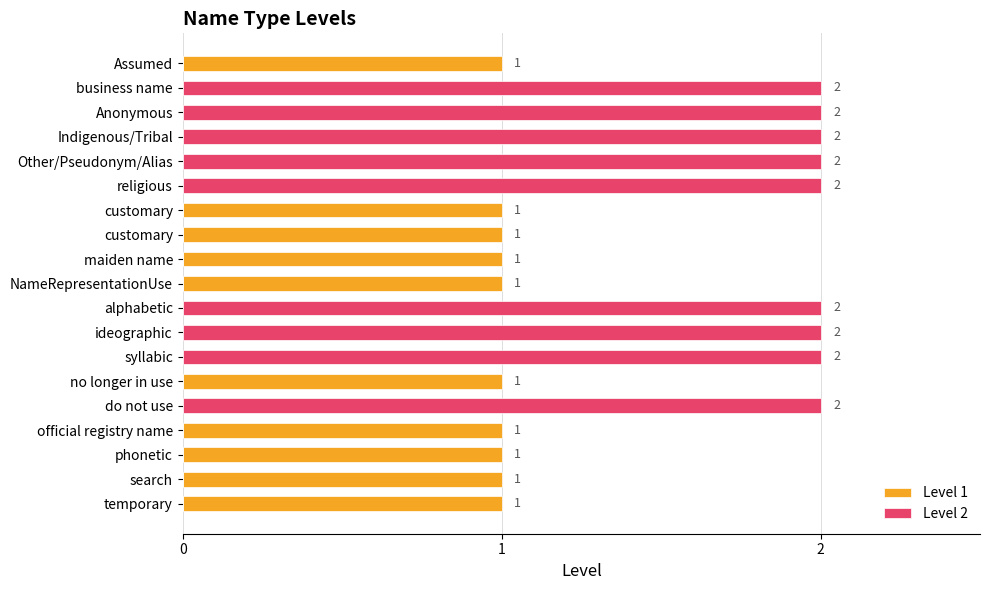

Which series has the largest total across all categories?

Level 2